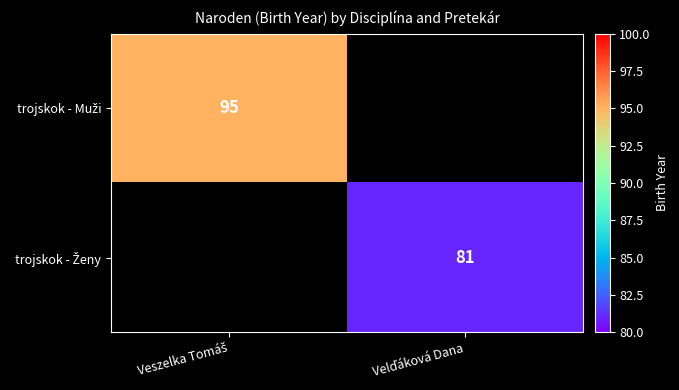

Is the value of trojskok - Muži at Veszelka Tomáš greater than the value of trojskok - Ženy at Veszelka Tomáš?

No